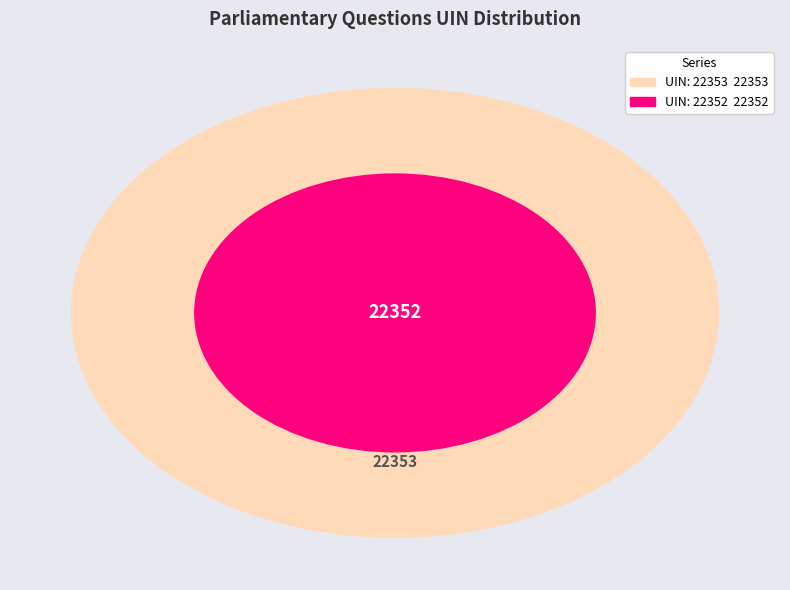

What is the change in value from 22352 to 22353?

+1